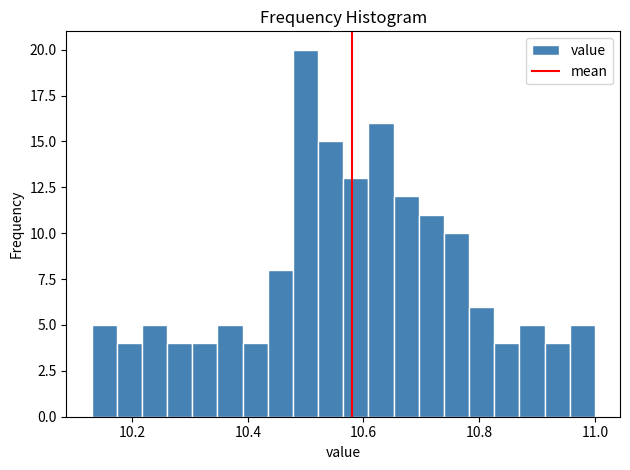

Around what value on the x-axis is the tallest bar? Give the approximate position of its centre, as read against the axis.

10.50